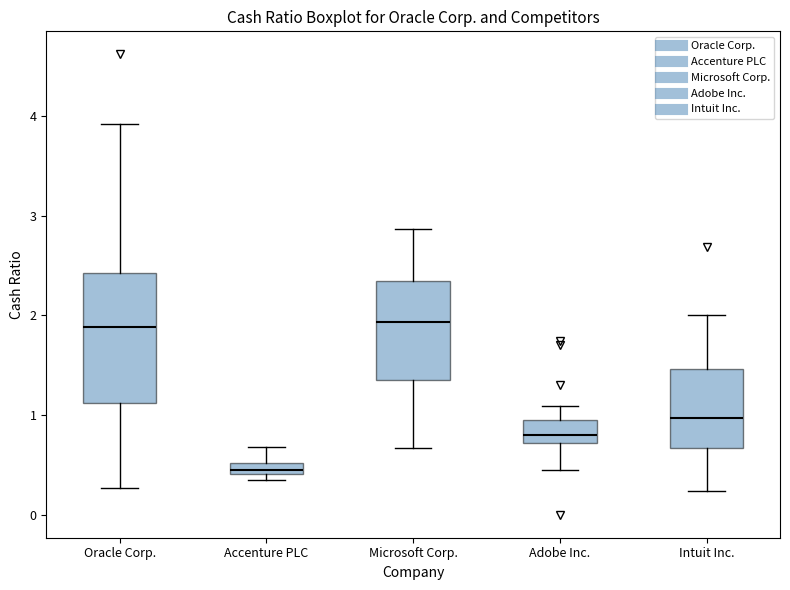

Comparing the boxes themselves (not the whiskers), which one is the tallest?

Oracle Corp.